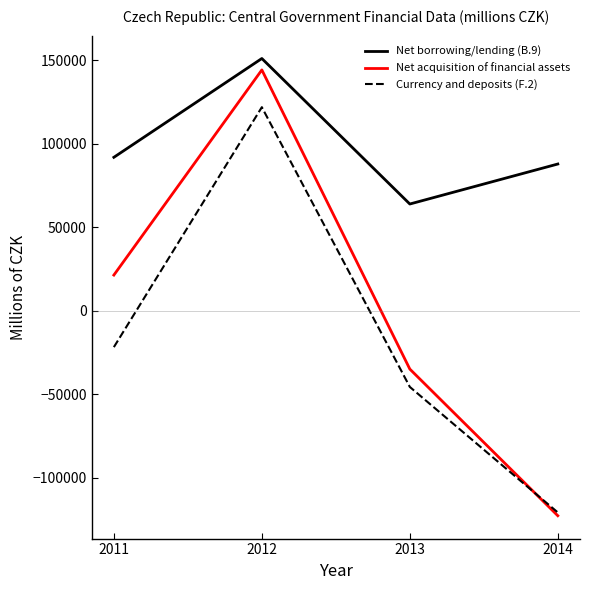

At which label does Currency and deposits (F.2) first exceed -21688?

2012